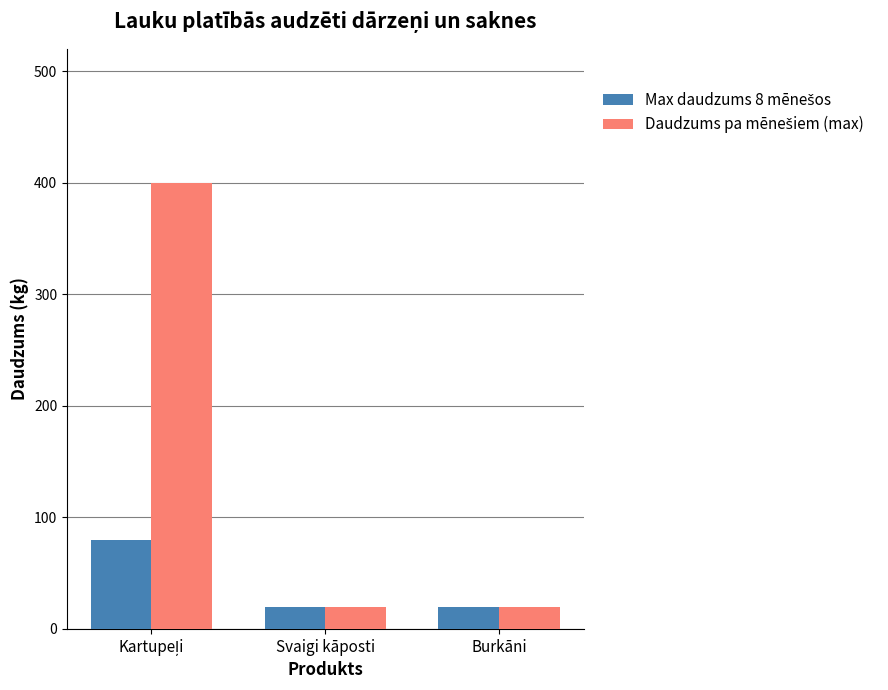

What is the minimum value shown in the chart?

20